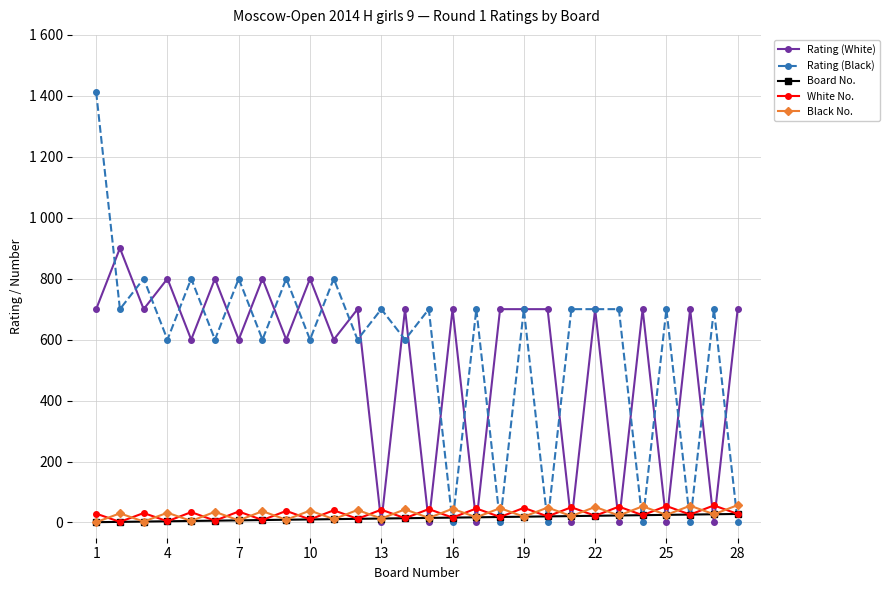

What are all the series names shown in the legend?

Rating (White), Rating (Black), Board No., White No., Black No.